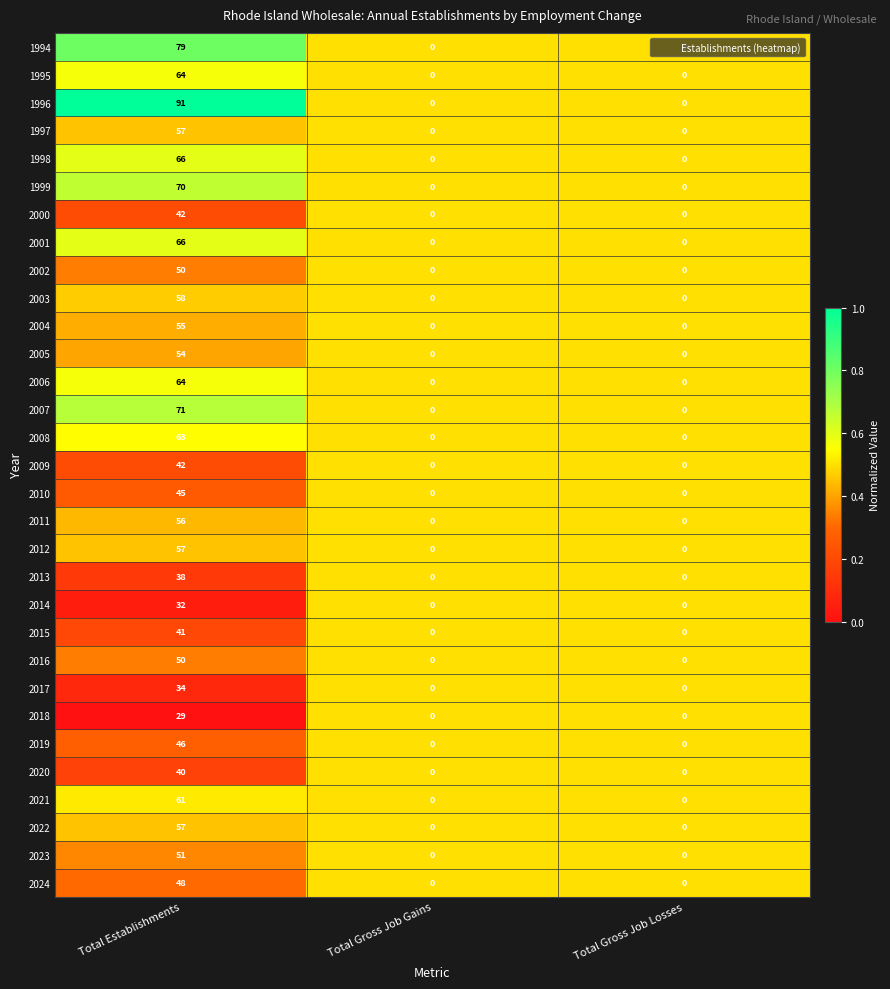

Between Total Establishments and Total Gross Job Gains, which series saw the biggest shift?

1996